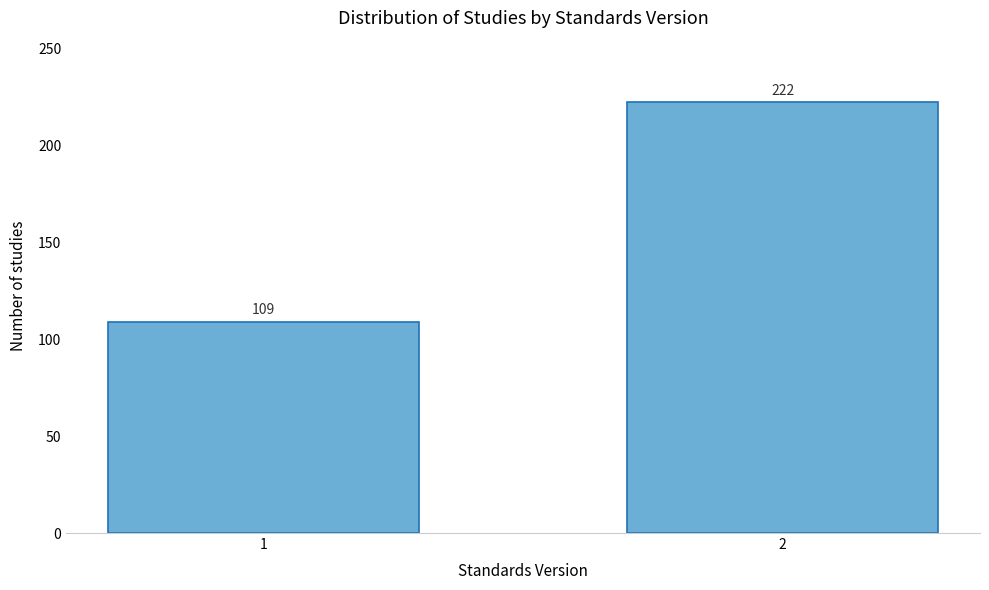

Reading left to right, list all the values displayed in this chart.

1=109	2=222